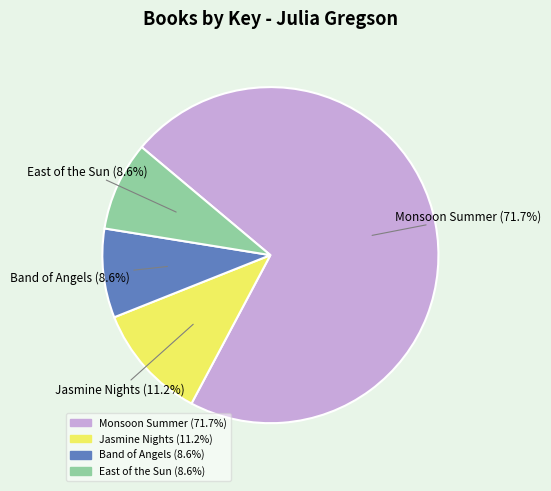

To the nearest percent, what percentage of the pie is East of the Sun?

9%